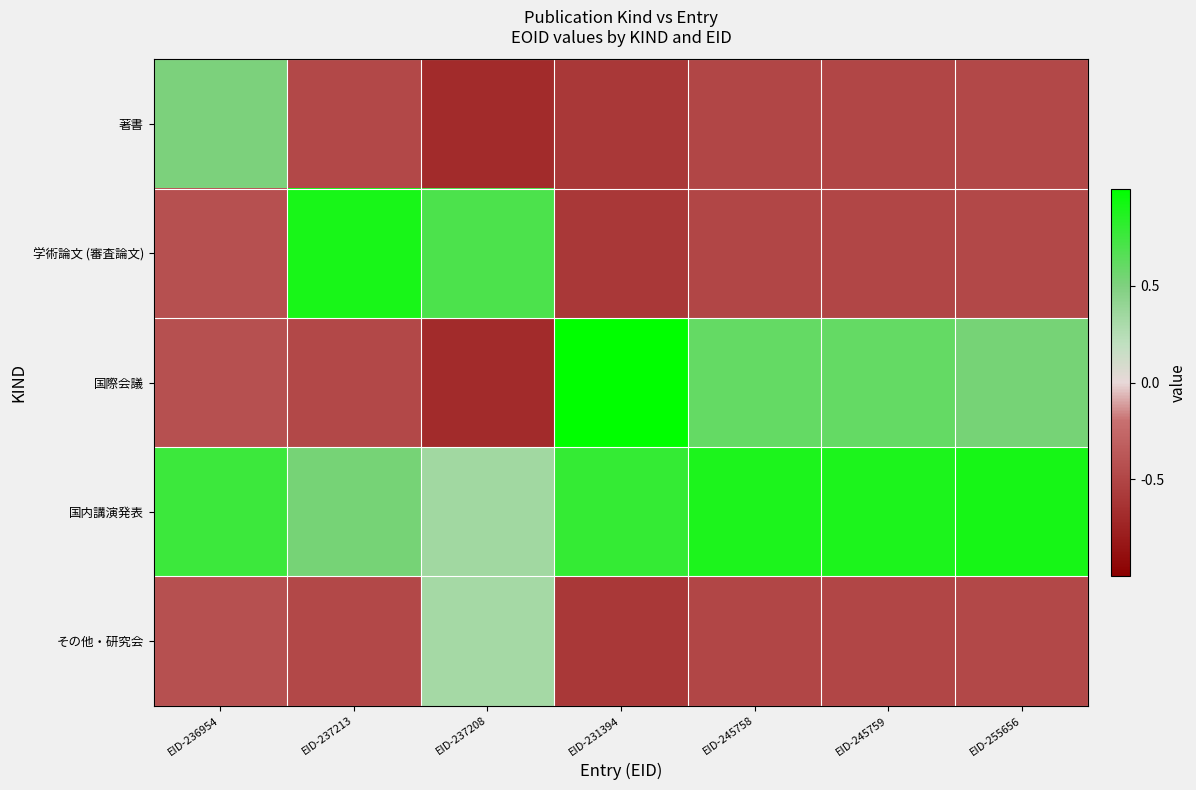

What is the spread (max minus min) of values at EID-237208?

1.4